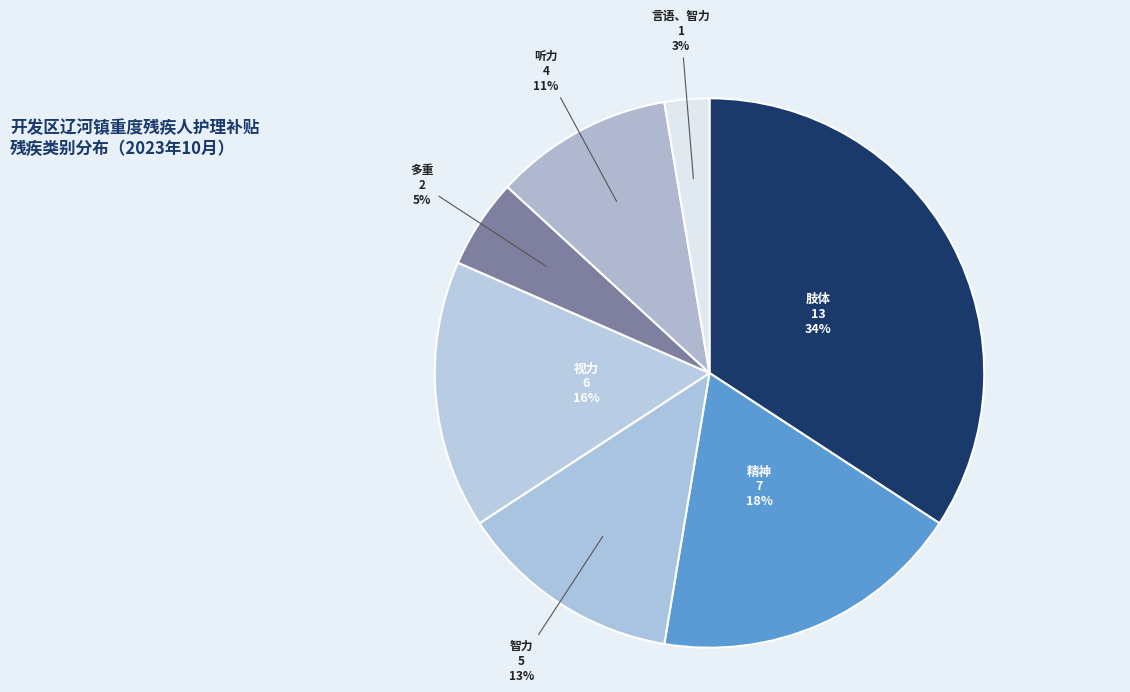

To the nearest percent, what is the average slice percentage?

14%